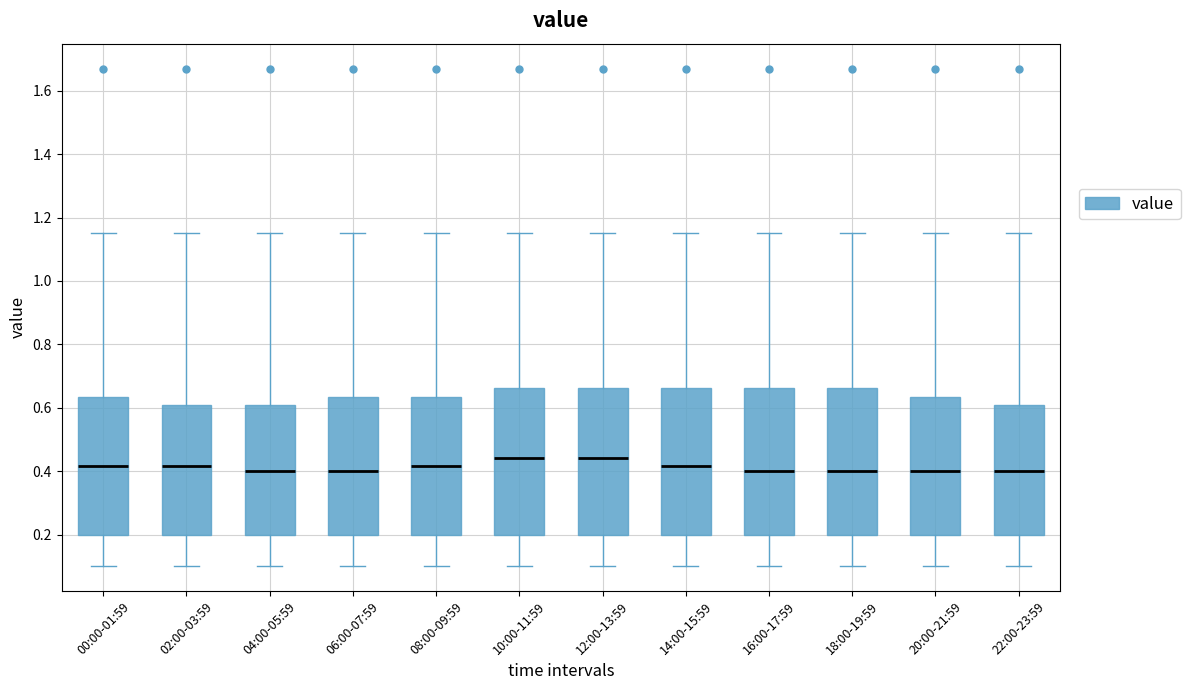

Reading left to right, read every box against the y-axis: the position of its median line, the range the box covers, and the ends of its whiskers. The values are not printed on the chart, so give them approximately, as read against the axis.

00:00-01:59: median 0.42, box 0.20 to 0.64, whiskers 0.10 to 1.16
02:00-03:59: median 0.42, box 0.20 to 0.60, whiskers 0.10 to 1.16
04:00-05:59: median 0.40, box 0.20 to 0.60, whiskers 0.10 to 1.16
06:00-07:59: median 0.40, box 0.20 to 0.64, whiskers 0.10 to 1.16
08:00-09:59: median 0.42, box 0.20 to 0.64, whiskers 0.10 to 1.16
10:00-11:59: median 0.44, box 0.20 to 0.66, whiskers 0.10 to 1.16
12:00-13:59: median 0.44, box 0.20 to 0.66, whiskers 0.10 to 1.16
14:00-15:59: median 0.42, box 0.20 to 0.66, whiskers 0.10 to 1.16
16:00-17:59: median 0.40, box 0.20 to 0.66, whiskers 0.10 to 1.16
18:00-19:59: median 0.40, box 0.20 to 0.66, whiskers 0.10 to 1.16
20:00-21:59: median 0.40, box 0.20 to 0.64, whiskers 0.10 to 1.16
22:00-23:59: median 0.40, box 0.20 to 0.60, whiskers 0.10 to 1.16